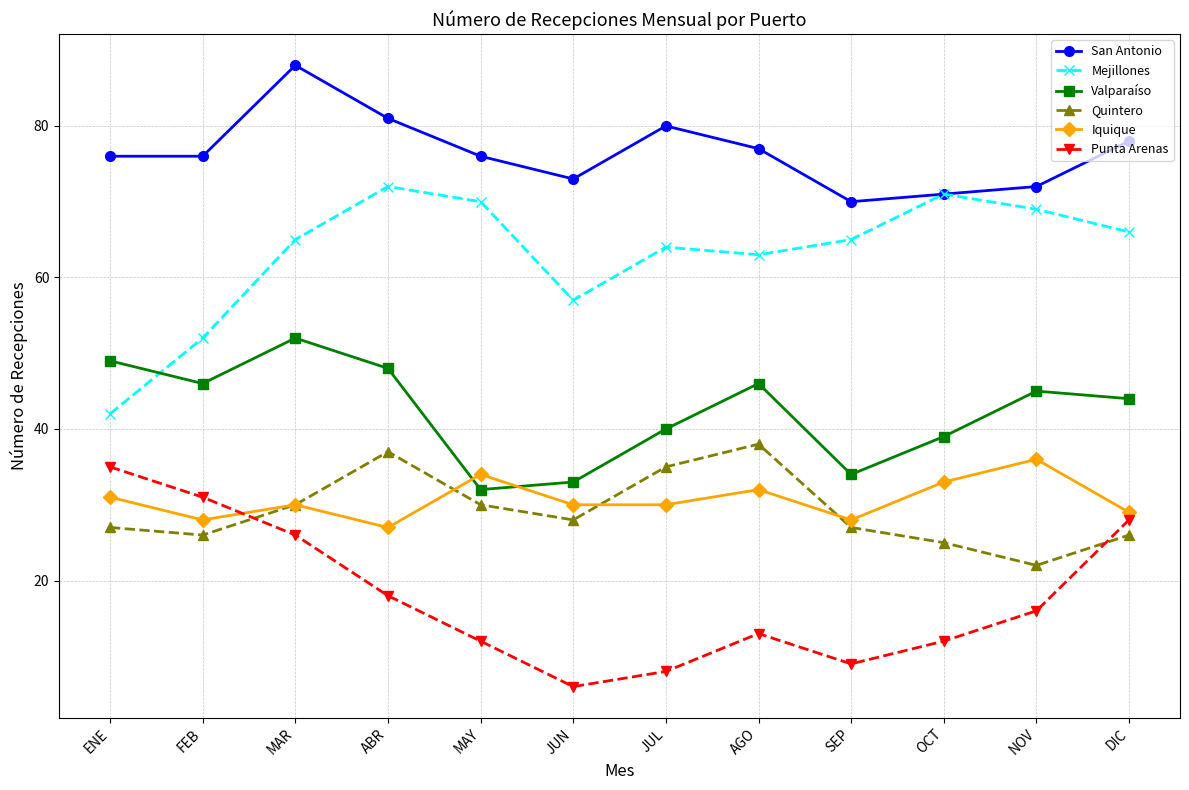

Where is the first local maximum for Punta Arenas?

AGO